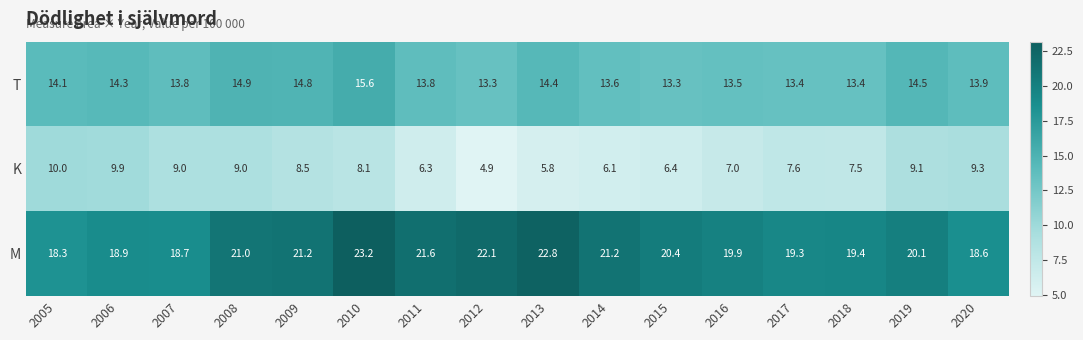

How many series are shown in this chart?

3